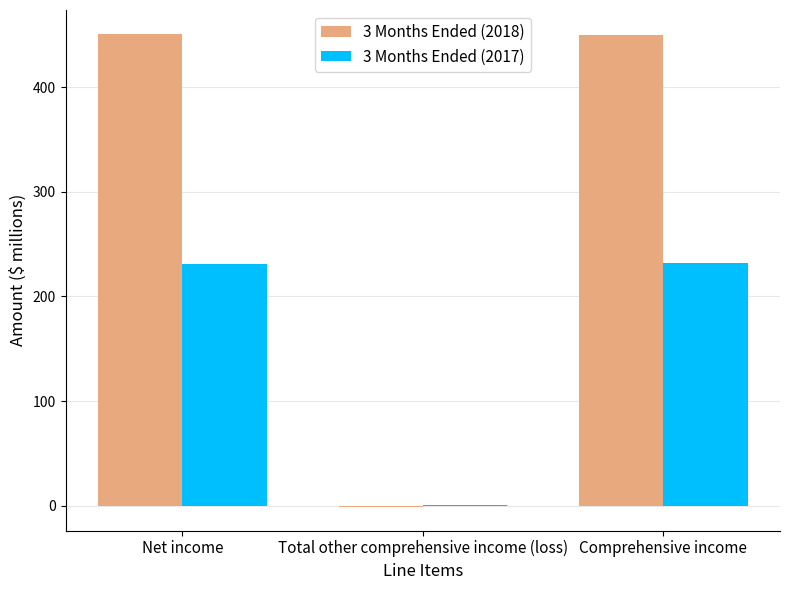

The 3 Months Ended (2018) series shows 172 at Comprehensive income. True or false?

False